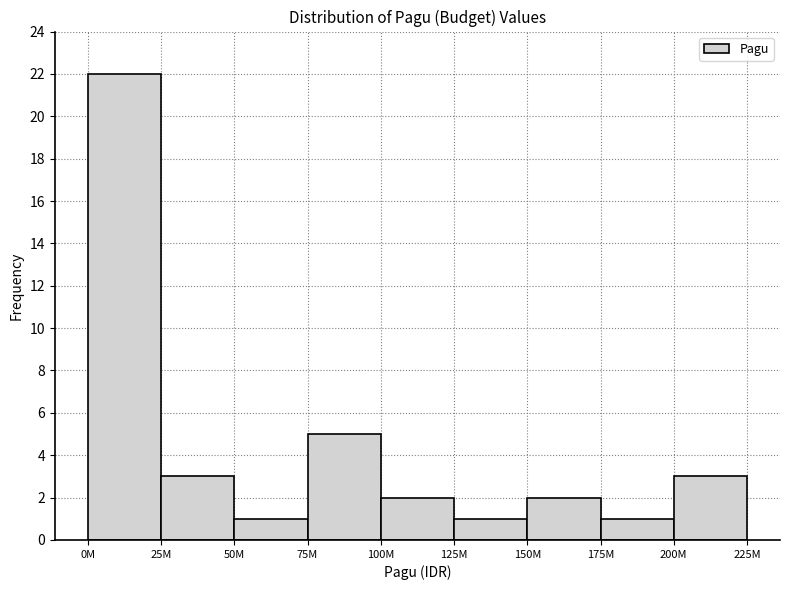

Reading left to right, extract all data points from this chart.

0M=22	25M=3	50M=1	75M=5	100M=2	125M=1	150M=2	175M=1	200M=3